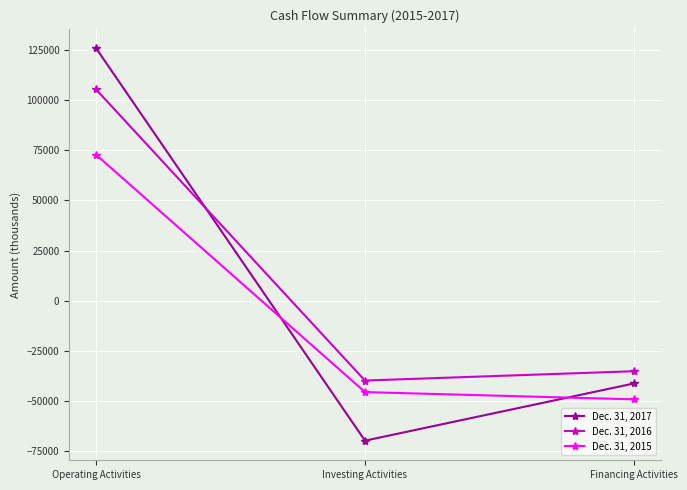

At how many categories does at least one series exceed 82886?

1